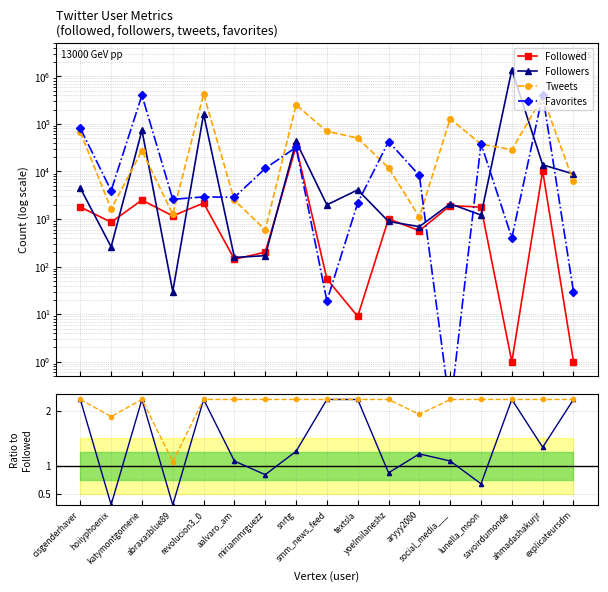

True or false: Tweets has a value of 233.9 at miriammrguezz.

False